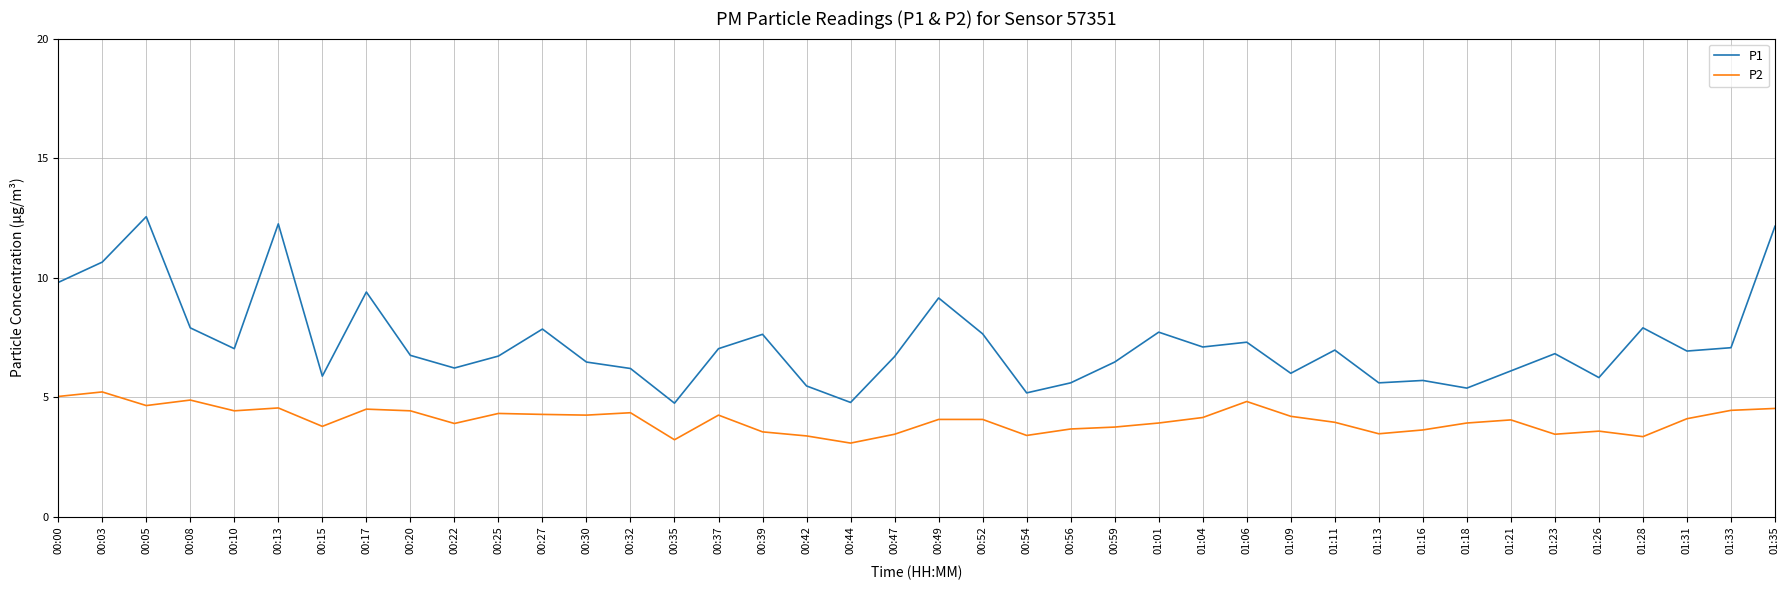

Which series has the largest range (max minus min)?

P1